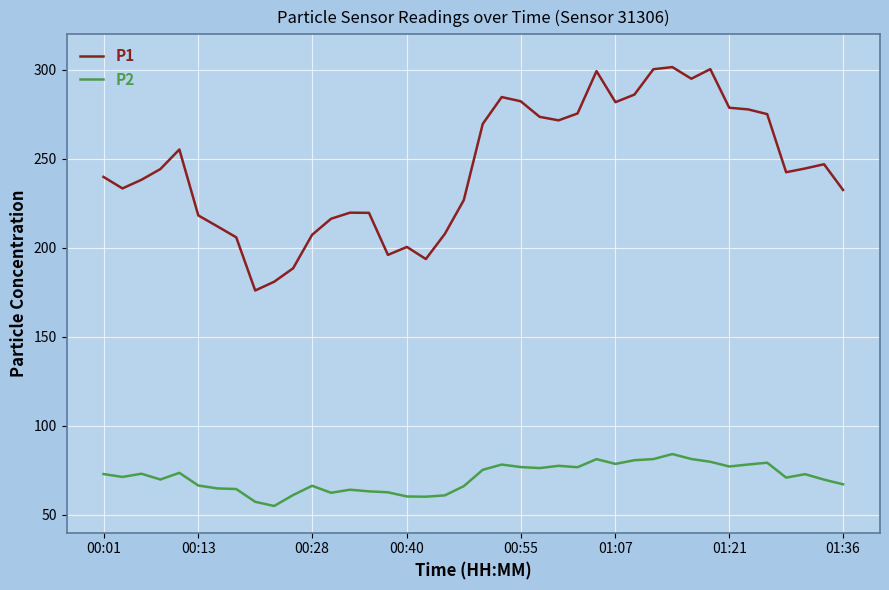

What is the maximum value shown in the chart?

301.6